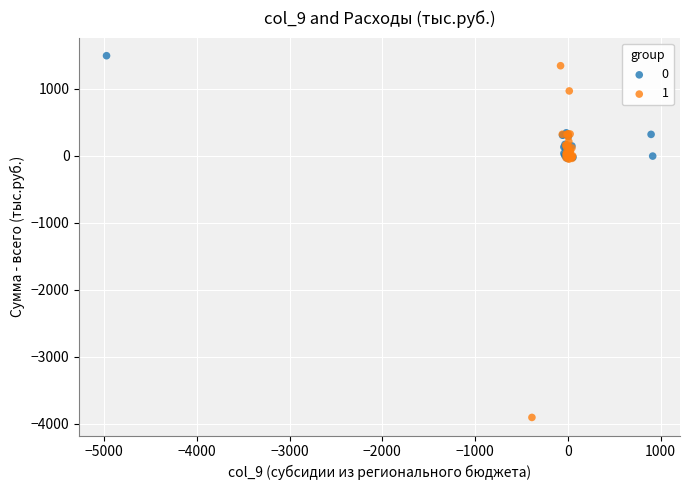

Which series has the widest spread of Y values?

1